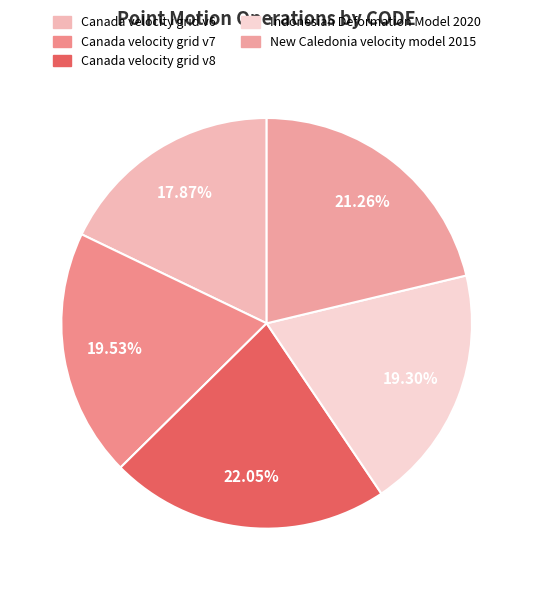

To the nearest percent, what portion does Indonesian Deformation Model 2020 represent?

19%